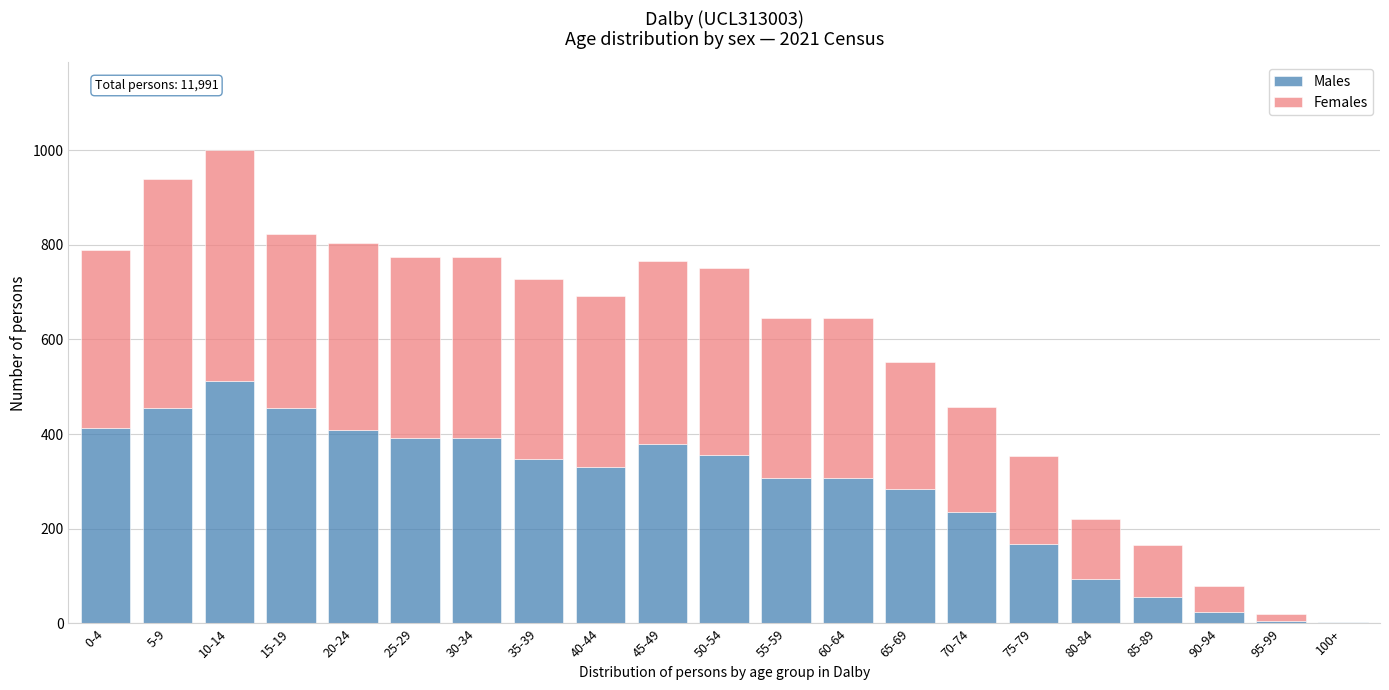

At which category is the sum across all series the highest?

10-14